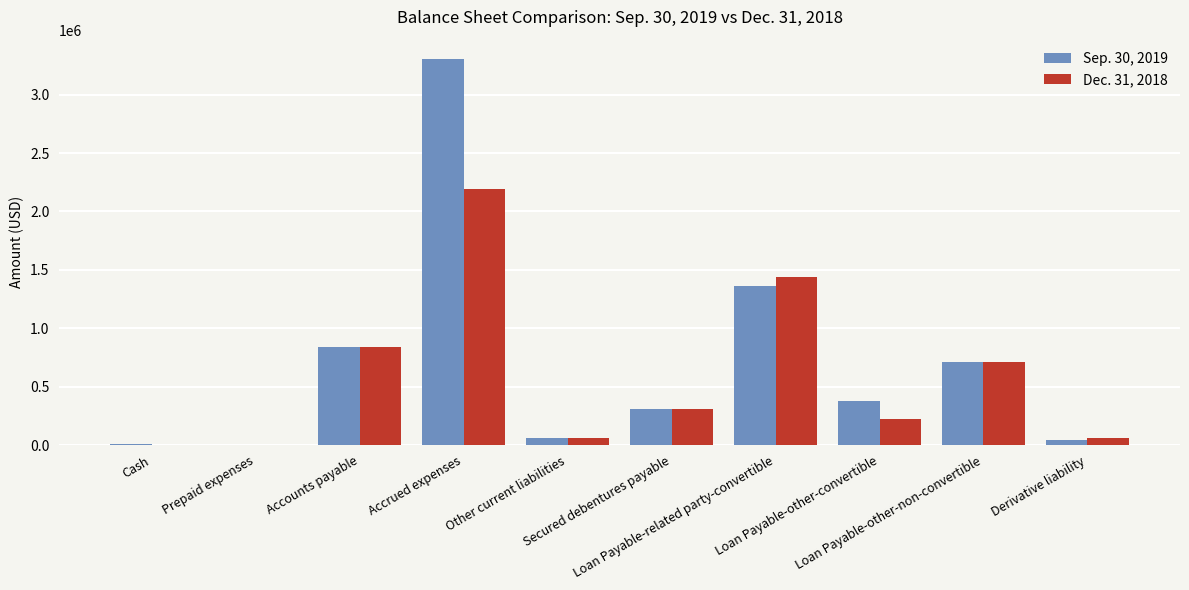

List the series in order of their overall mean, lowest first.

Dec. 31, 2018, Sep. 30, 2019